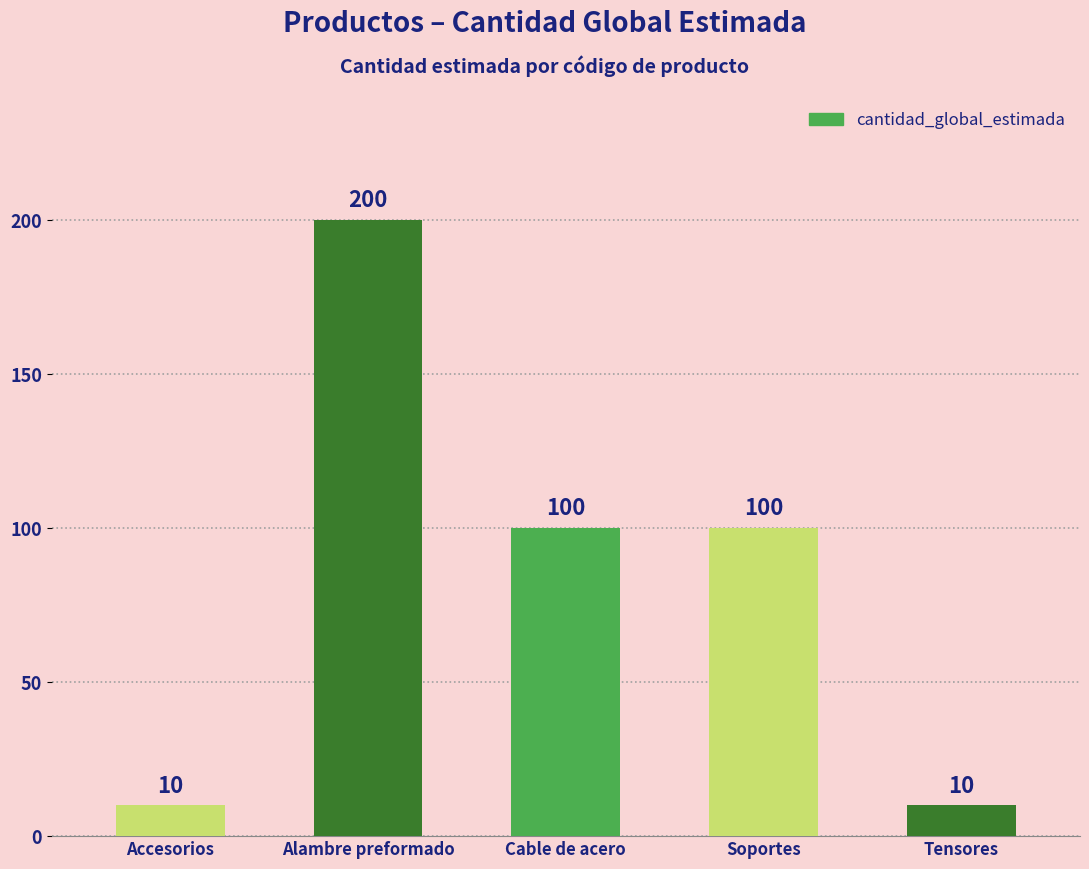

The value at Accesorios is 10. True or false?

True